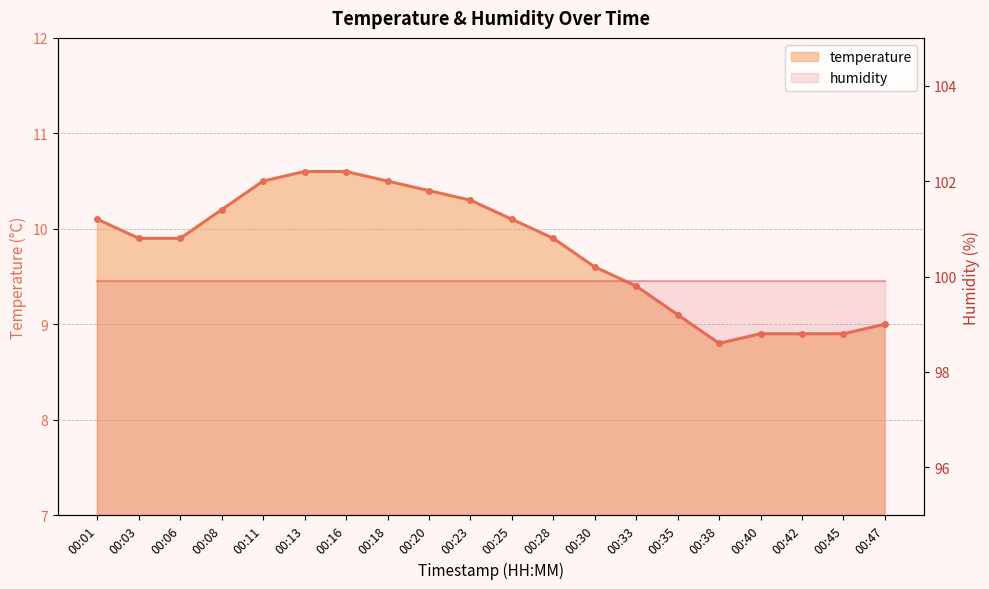

What is the greatest value displayed?

10.6